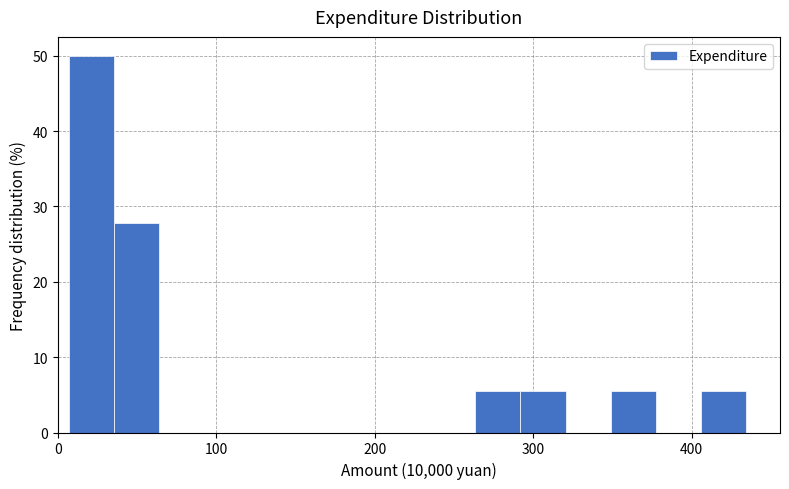

Read against the x-axis, roughly where is the centre of the tallest bar?

20